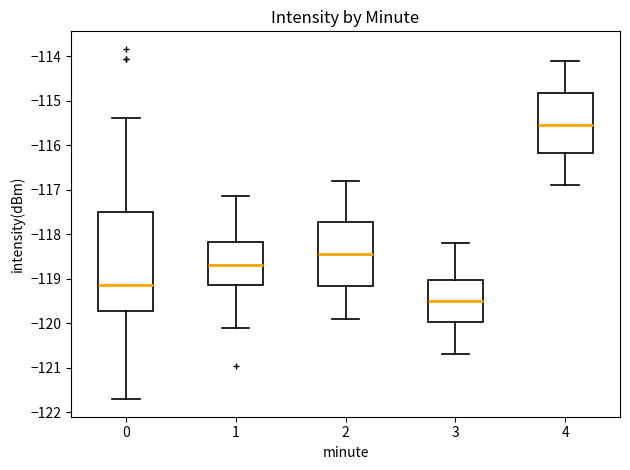

Where does the upper whisker of the box at x = 2 end on the y-axis? The values are not printed on the chart, so give them approximately, as read against the axis.

-116.8